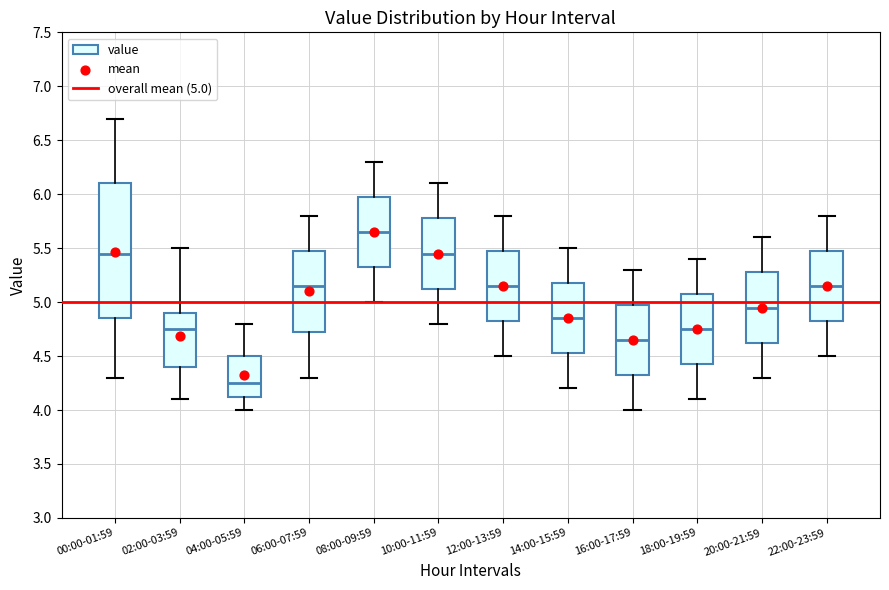

Reading left to right, transcribe this box plot: for each box, give where its median line is, the range the box spans, and where its two whiskers end, as read against the y-axis. The values are not printed on the chart, so give them approximately, as read against the axis.

00:00-01:59: median 5.45, box 4.85 to 6.10, whiskers 4.30 to 6.70
02:00-03:59: median 4.75, box 4.40 to 4.90, whiskers 4.10 to 5.50
04:00-05:59: median 4.25, box 4.15 to 4.50, whiskers 4.00 to 4.80
06:00-07:59: median 5.15, box 4.75 to 5.50, whiskers 4.30 to 5.80
08:00-09:59: median 5.65, box 5.35 to 6.00, whiskers 5.00 to 6.30
10:00-11:59: median 5.45, box 5.15 to 5.80, whiskers 4.80 to 6.10
12:00-13:59: median 5.15, box 4.85 to 5.50, whiskers 4.50 to 5.80
14:00-15:59: median 4.85, box 4.55 to 5.20, whiskers 4.20 to 5.50
16:00-17:59: median 4.65, box 4.35 to 5.00, whiskers 4.00 to 5.30
18:00-19:59: median 4.75, box 4.45 to 5.10, whiskers 4.10 to 5.40
20:00-21:59: median 4.95, box 4.65 to 5.30, whiskers 4.30 to 5.60
22:00-23:59: median 5.15, box 4.85 to 5.50, whiskers 4.50 to 5.80